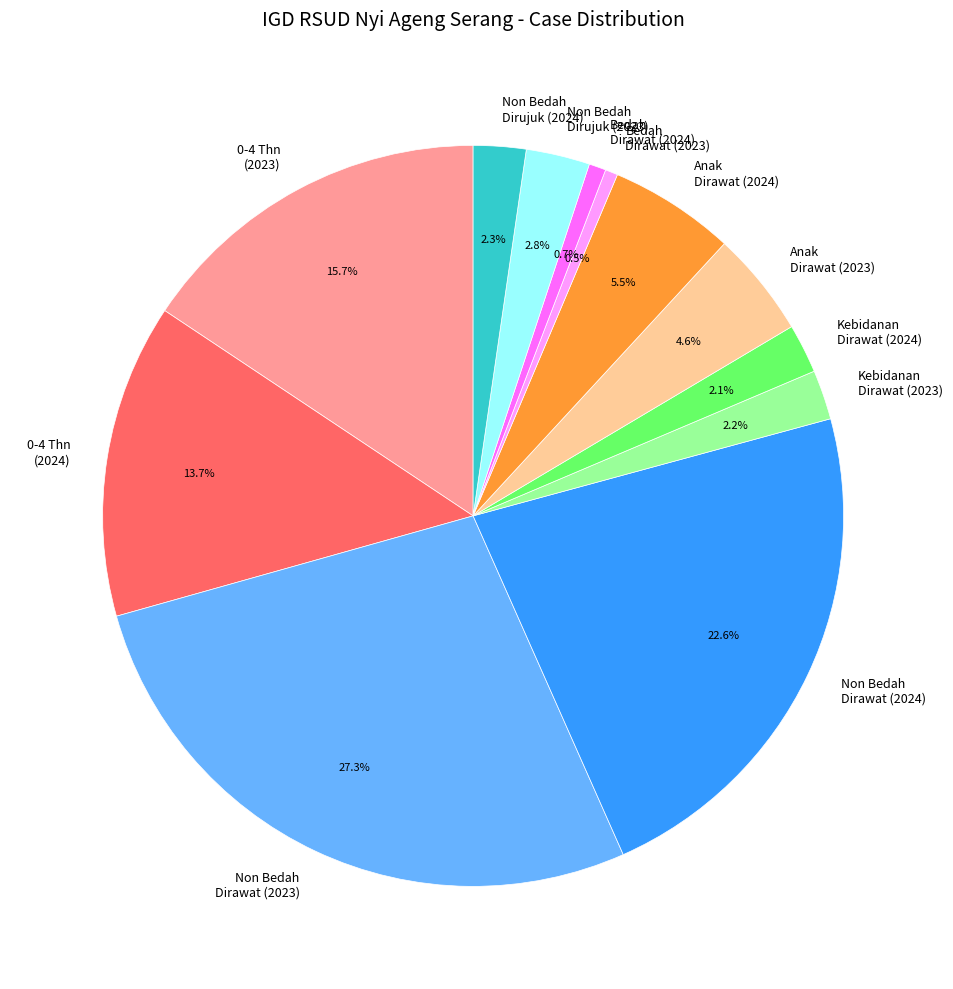

Which has a higher value, Anak Dirawat (2024) or Non Bedah Dirawat (2023)?

Non Bedah Dirawat (2023)